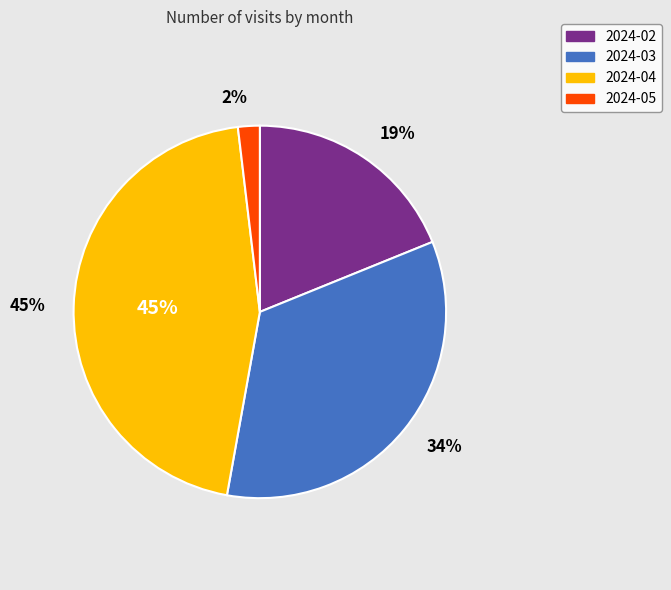

What percentage is the 2024-03 slice, to the nearest percent?

34%